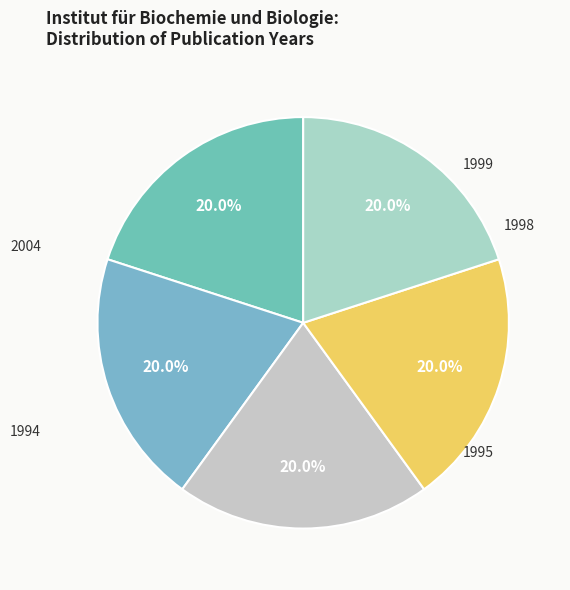

Combined, do 1998 and 1995 account for over 50%?

No